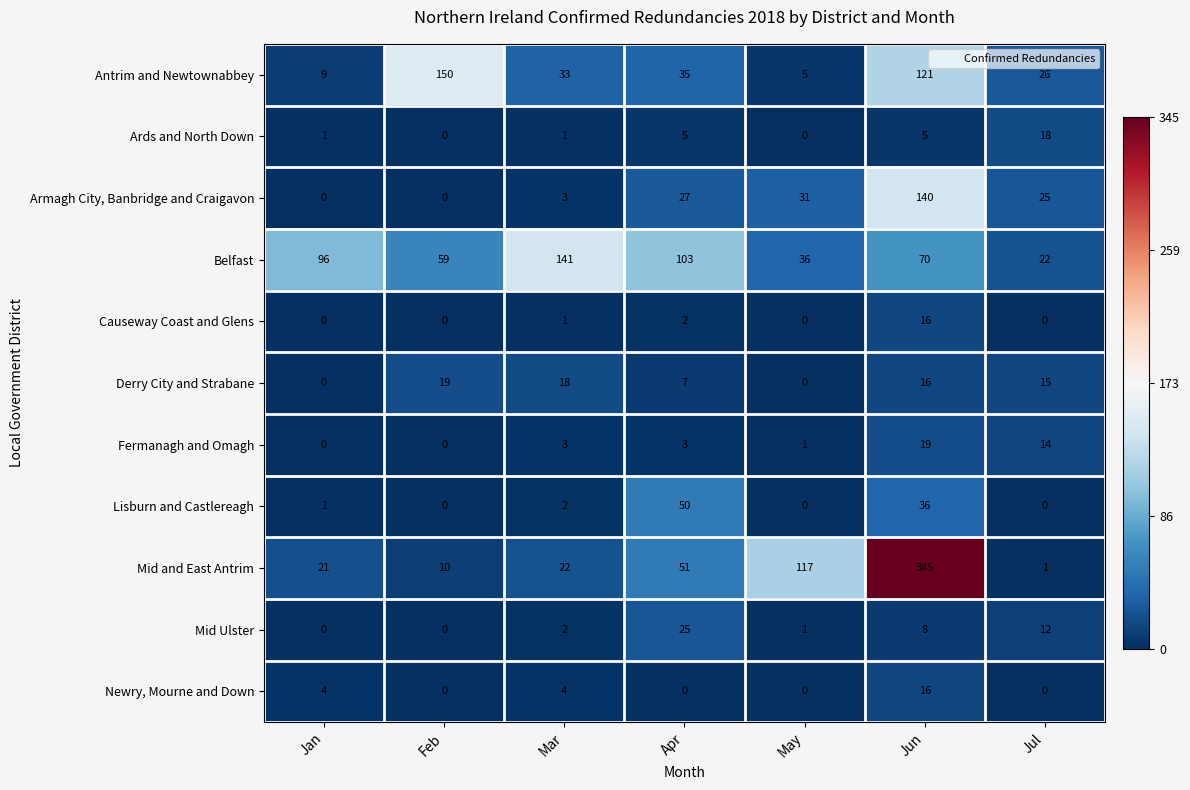

Is it true that Ards and North Down equals 1 at Mar?

True